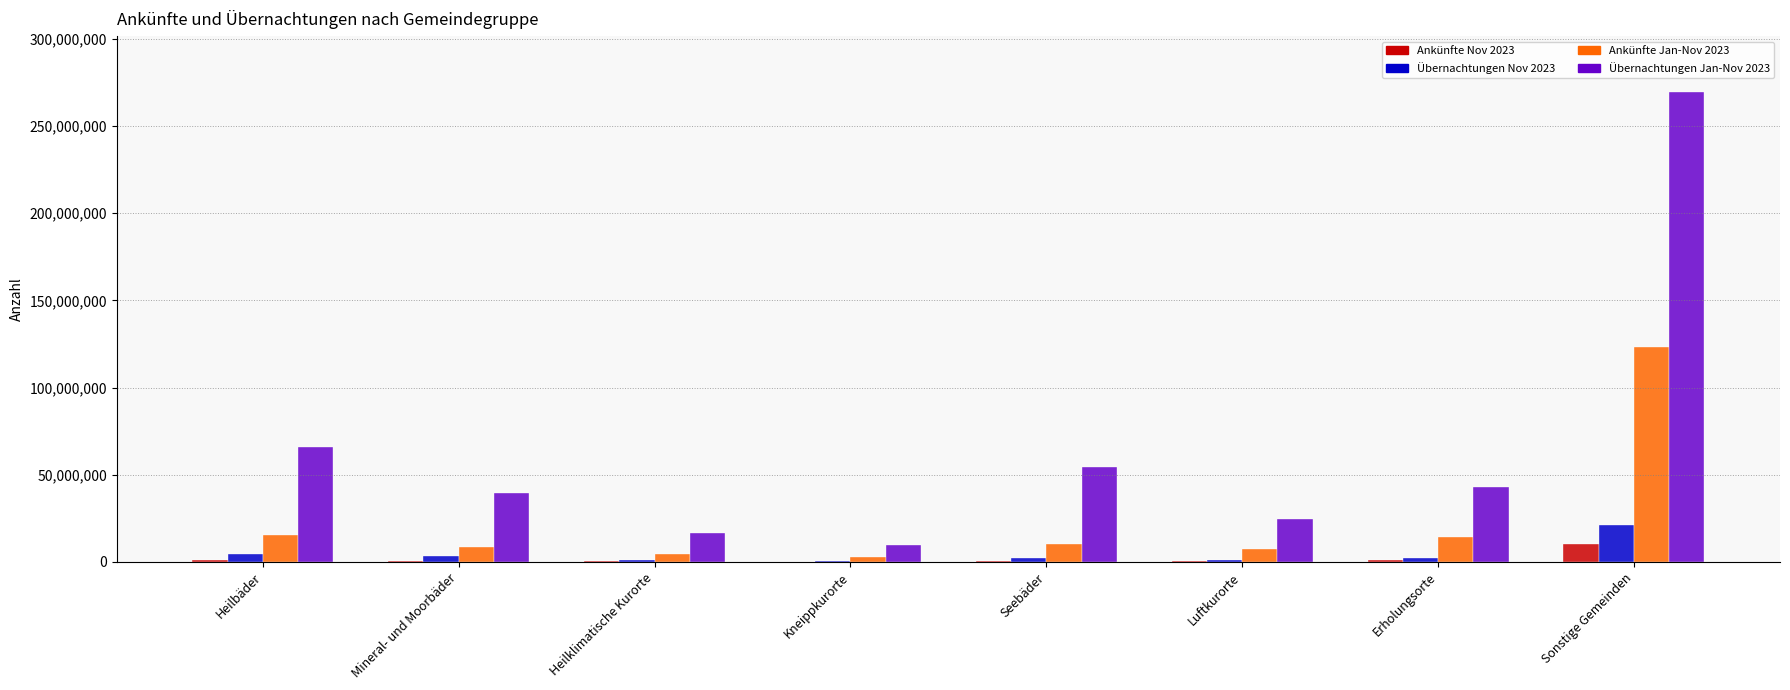

True or false: Ankünfte Nov 2023 has a value of 10086156 at Sonstige Gemeinden.

True